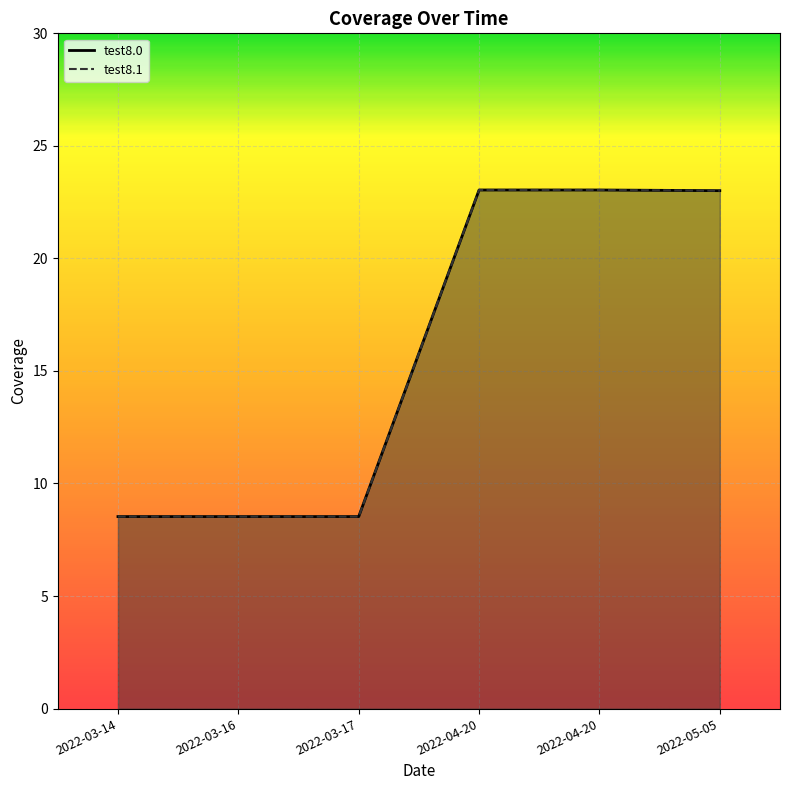

What is the label of the 2nd point from the left?

2022-03-16